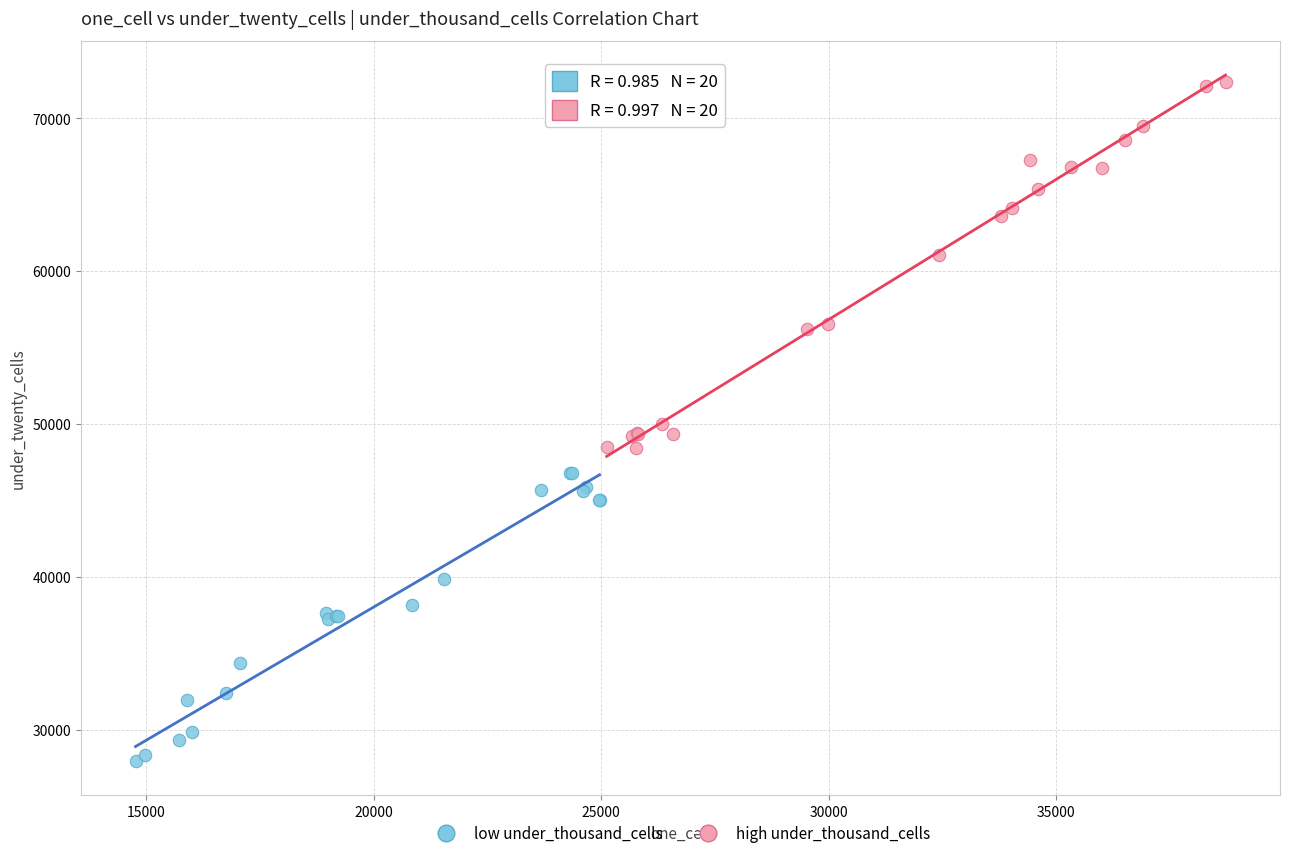

What are all the series names shown in the legend?

low under_thousand_cells, high under_thousand_cells